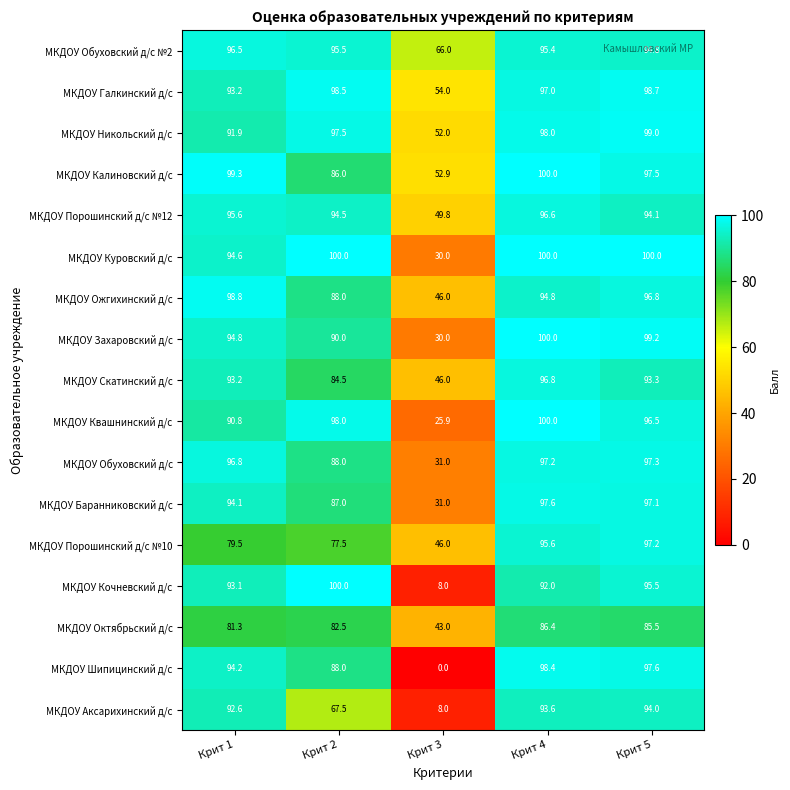

What is the difference between the maximum and second lowest values in the МКДОУ Шипицинский д/с series?

10.4